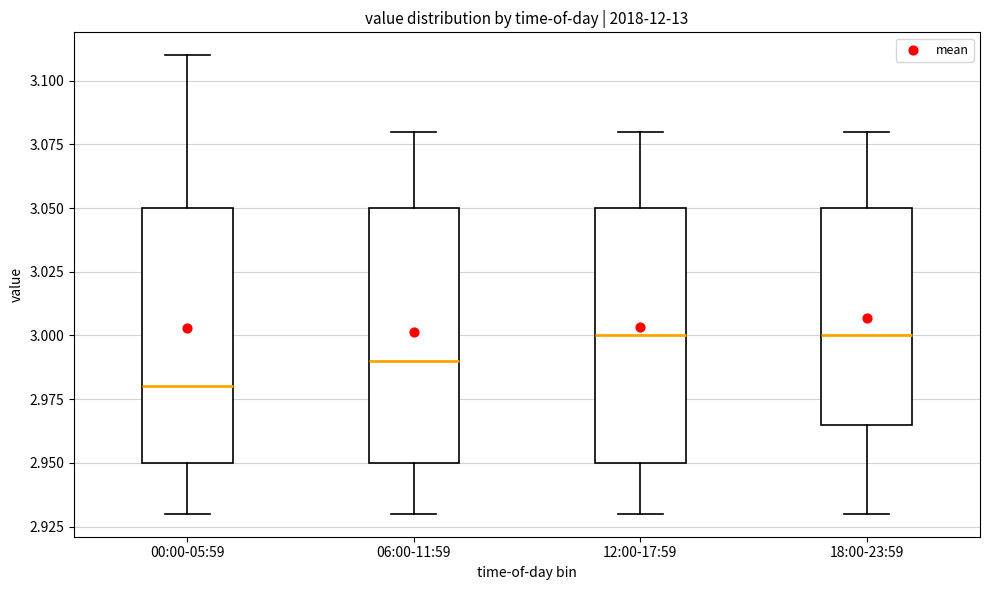

Reading left to right, read every box against the y-axis: the position of its median line, the range the box covers, and the ends of its whiskers. The values are not printed on the chart, so give them approximately, as read against the axis.

00:00-05:59: median 2.980, box 2.950 to 3.050, whiskers 2.930 to 3.110
06:00-11:59: median 2.990, box 2.950 to 3.050, whiskers 2.930 to 3.080
12:00-17:59: median 3.000, box 2.950 to 3.050, whiskers 2.930 to 3.080
18:00-23:59: median 3.000, box 2.965 to 3.050, whiskers 2.930 to 3.080